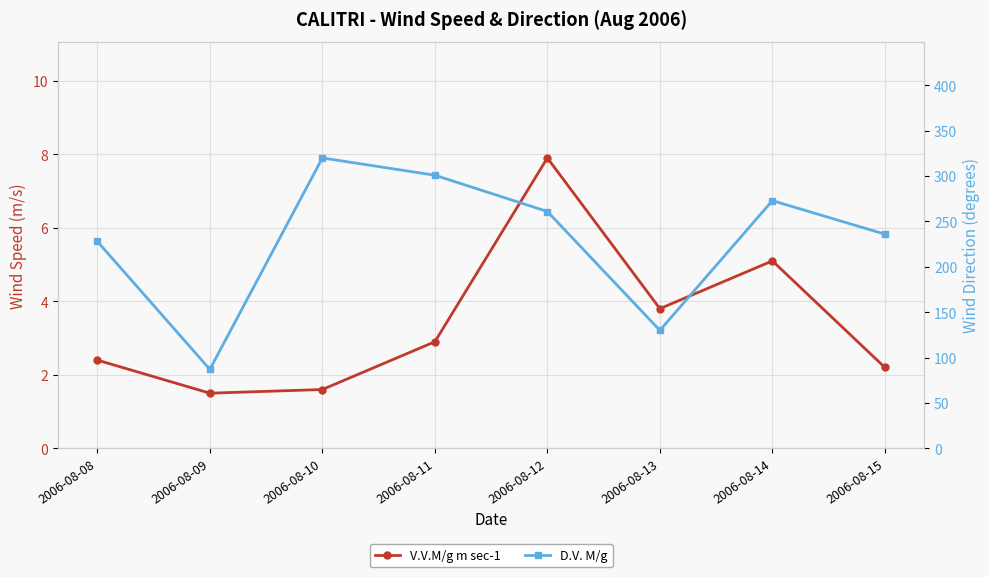

At which label is D.V. M/g closest to 203?

2006-08-08